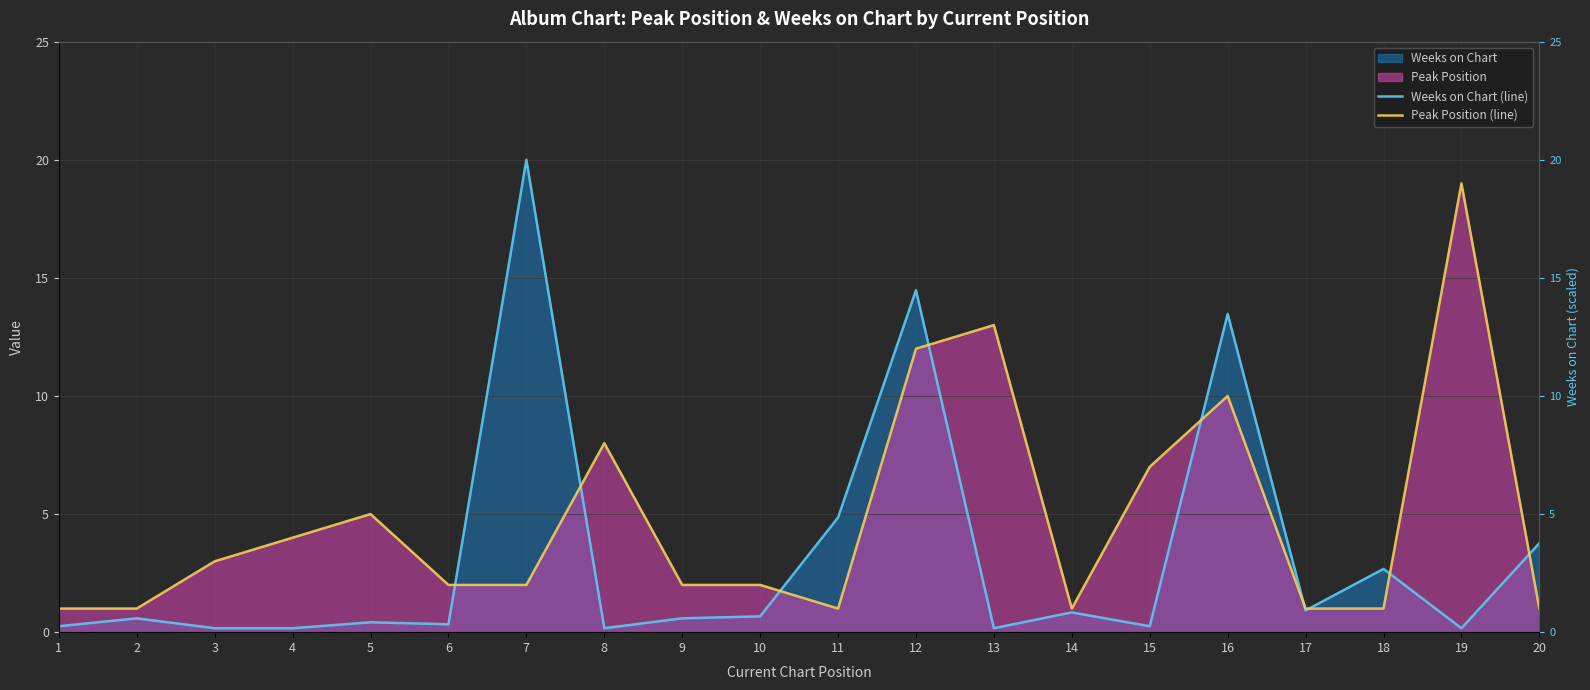

What is the sum of all Peak Position (line) values?

96.0